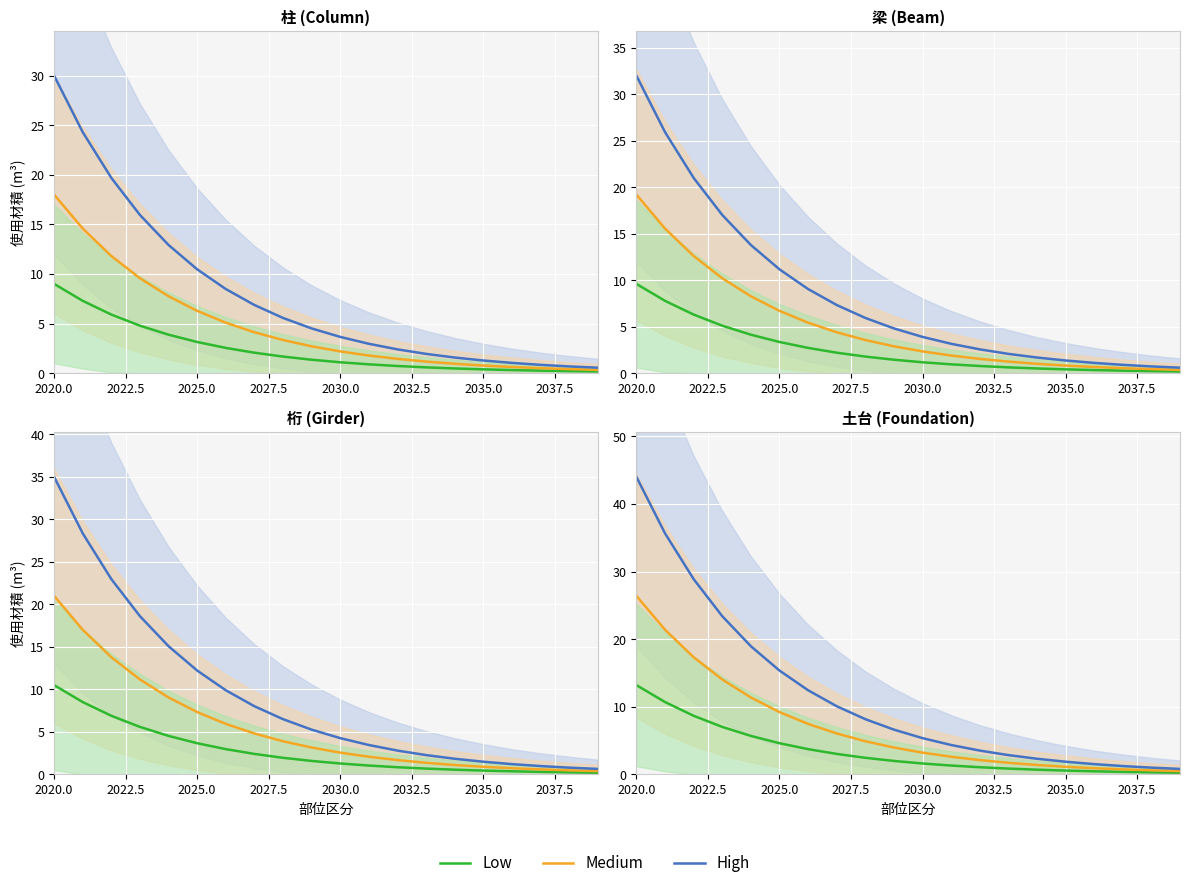

What is the maximum value shown in the chart?

44.0